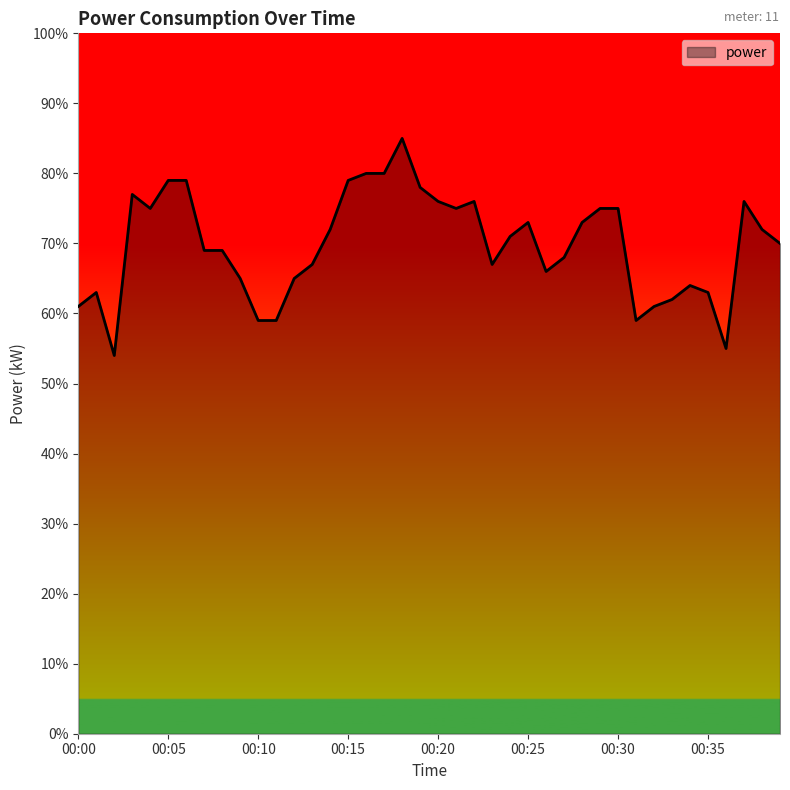

Is this an area chart (filled region under the line)?

Yes